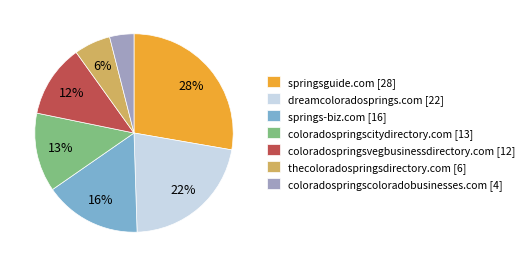

Is there a majority slice in this chart?

No